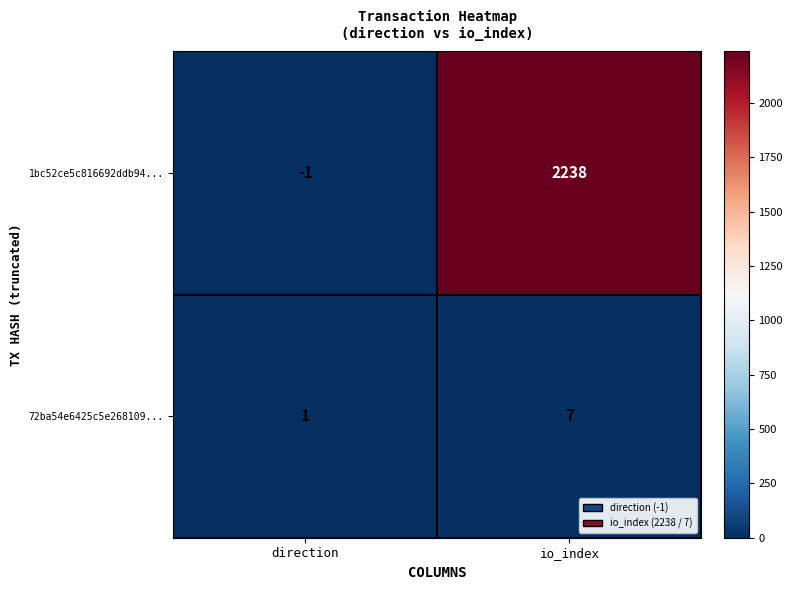

Which label corresponds to the largest value in the chart?

io_index